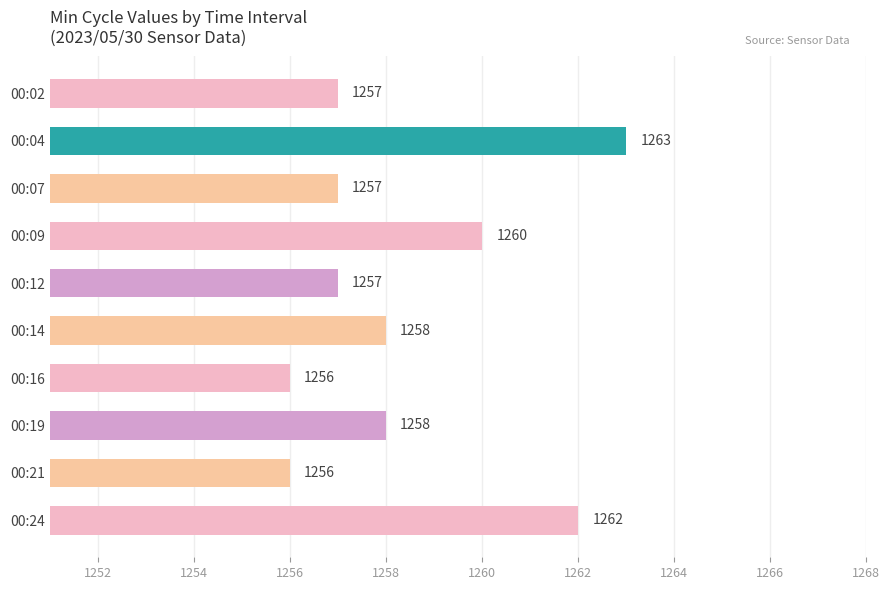

What is the sum of all values?

12584